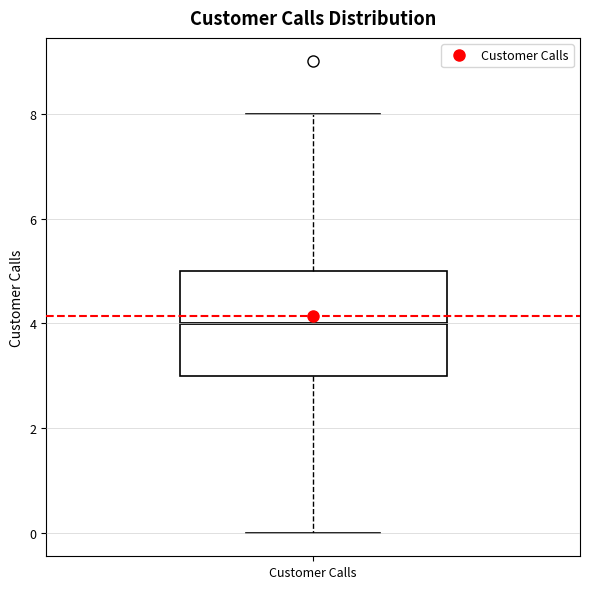

Read this box plot against the y-axis: the position of the median line, the range covered by the box, and the ends of both whiskers. The values are not printed on the chart, so give them approximately, as read against the axis.

median 4, box 3 to 5, whiskers 0 to 8